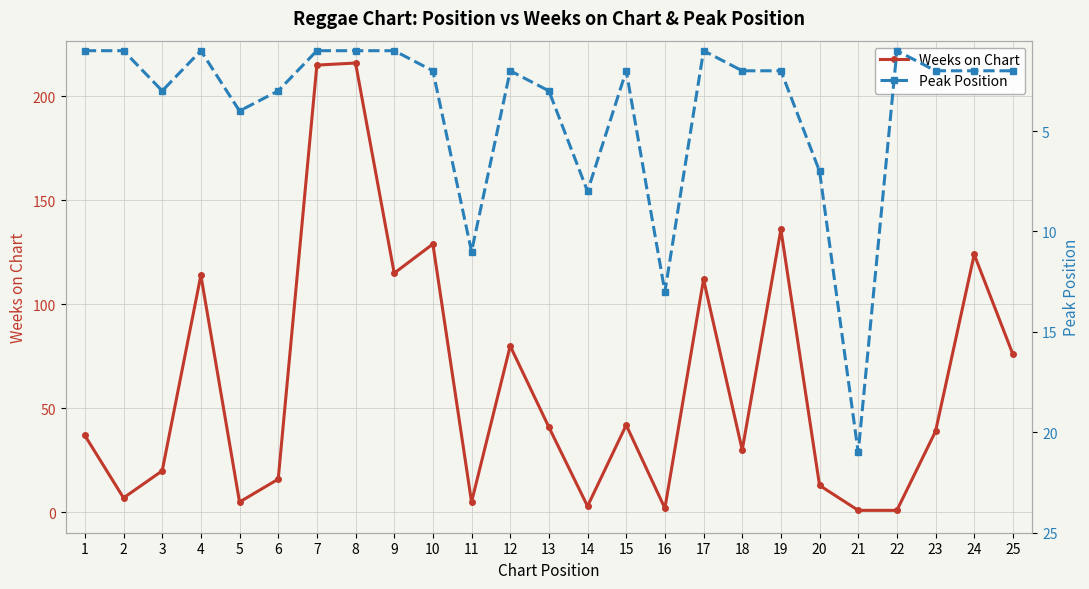

At which category is the sum across all series the highest?

8